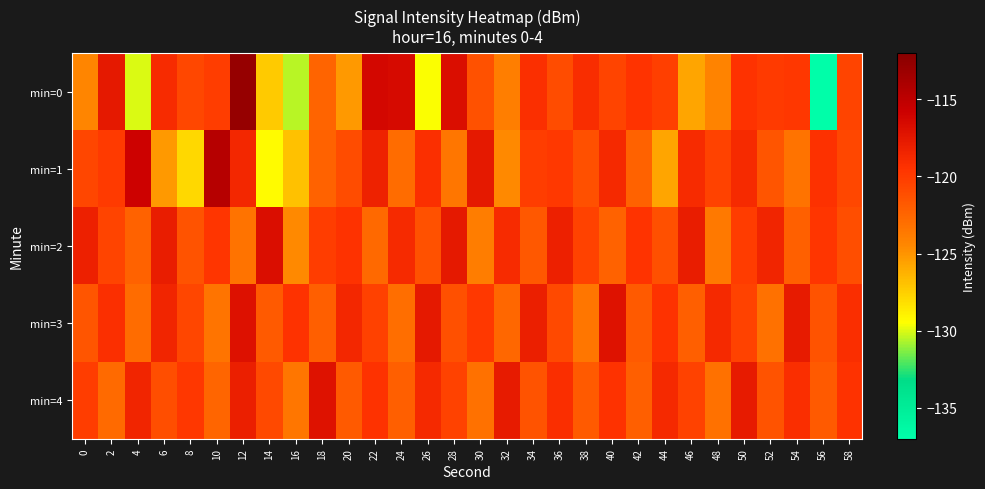

What is the maximum value shown in the chart?

-112.8